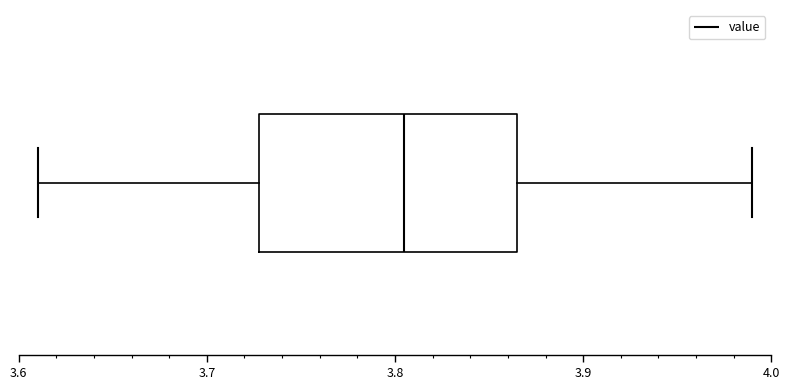

Read this box plot against the x-axis: the position of the median line, the range covered by the box, and the ends of both whiskers. The values are not printed on the chart, so give them approximately, as read against the axis.

median 3.81, box 3.73 to 3.87, whiskers 3.61 to 3.99